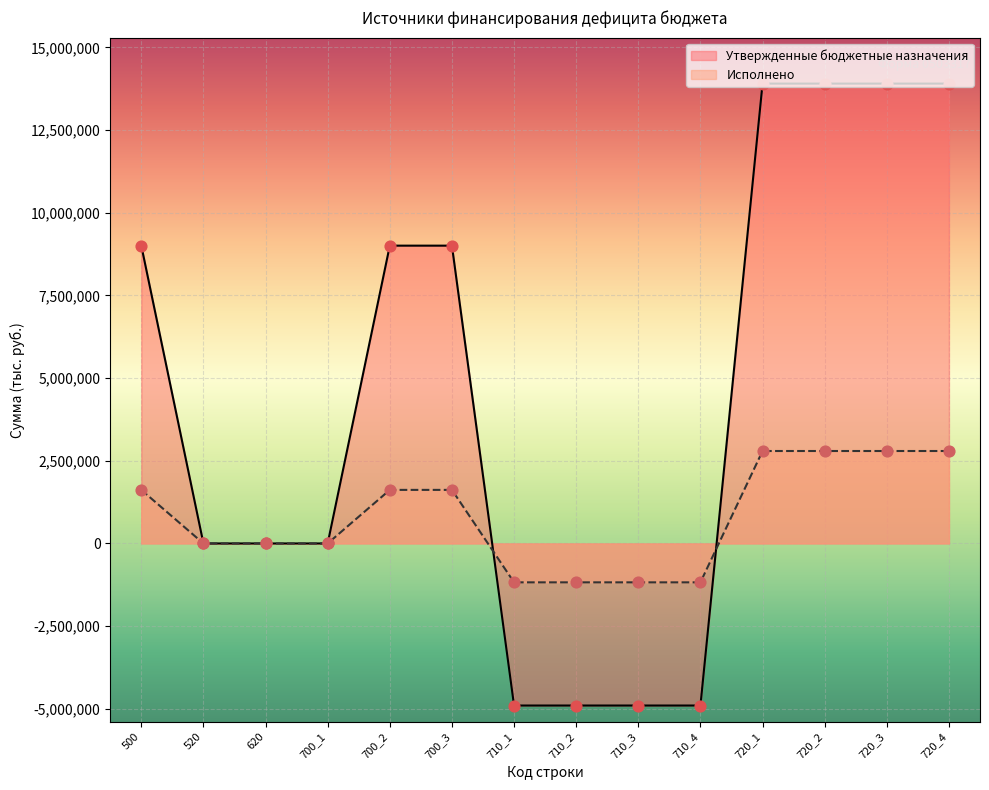

Which series reaches the minimum Y coordinate?

Утвержденные бюджетные назначения